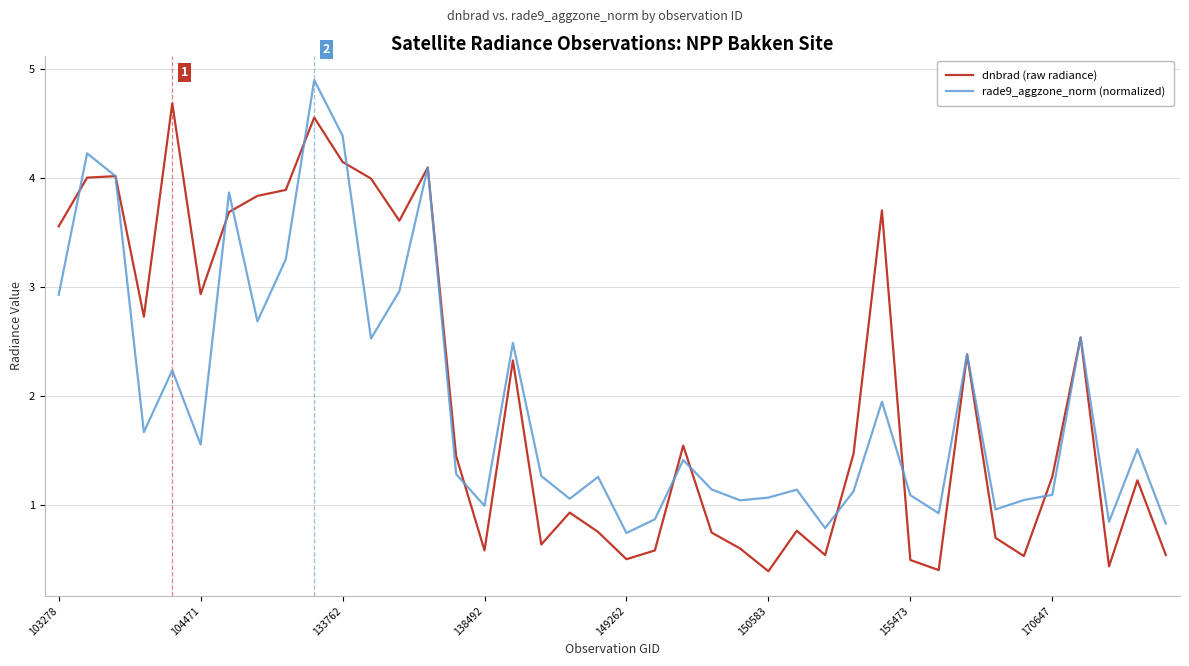

How many categories are shown in the chart?

40